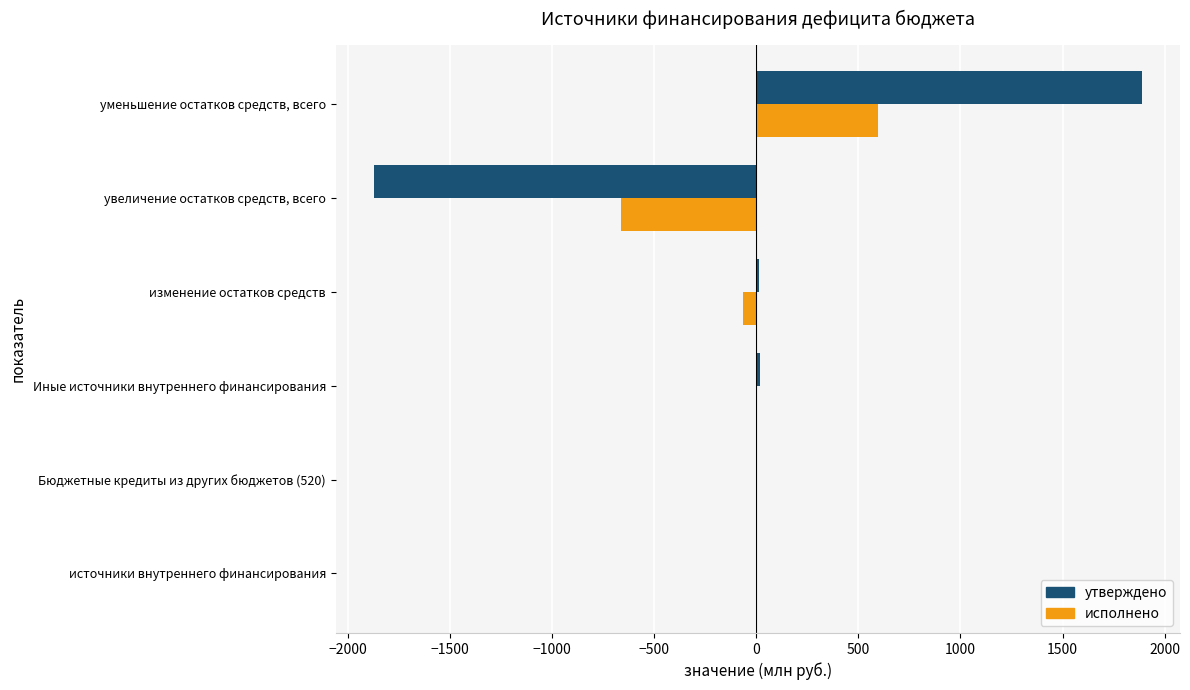

Count the number of categories in the chart.

6